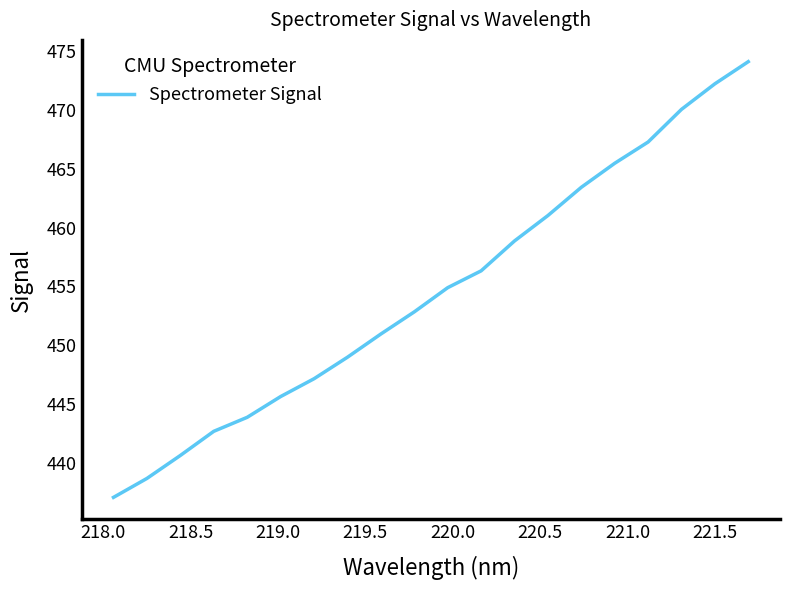

What is the smallest value displayed?

437.1